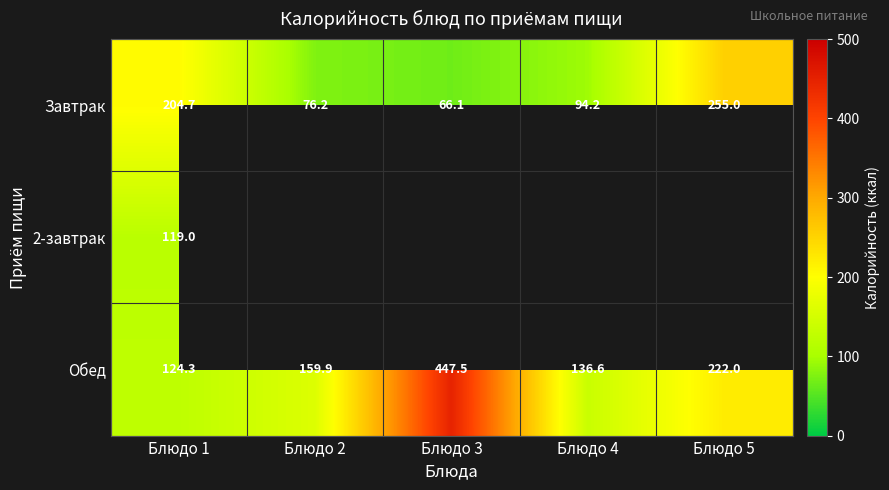

How many values in the Завтрак series are below 94?

2